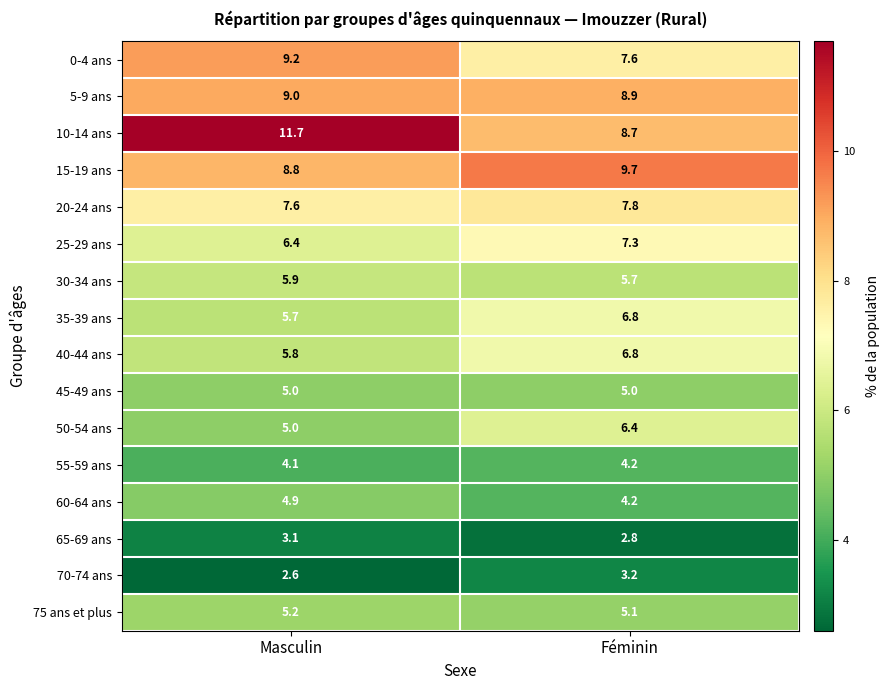

True or false: 10-14 ans has a value of 11.7 at Masculin.

True